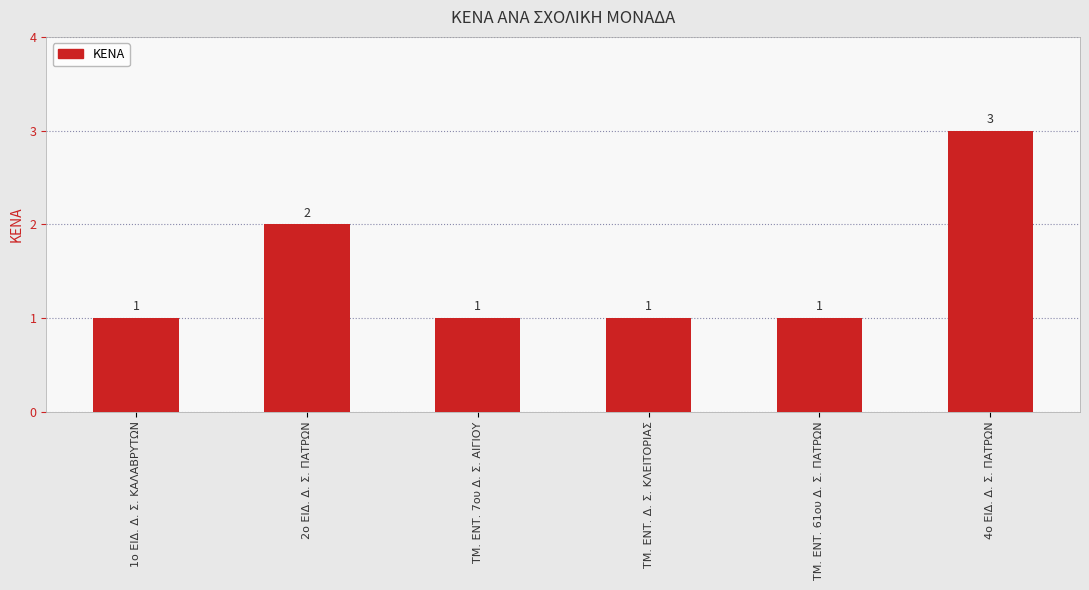

Which label corresponds to the largest value in the chart?

4ο ΕΙΔ. Δ. Σ. ΠΑΤΡΩΝ